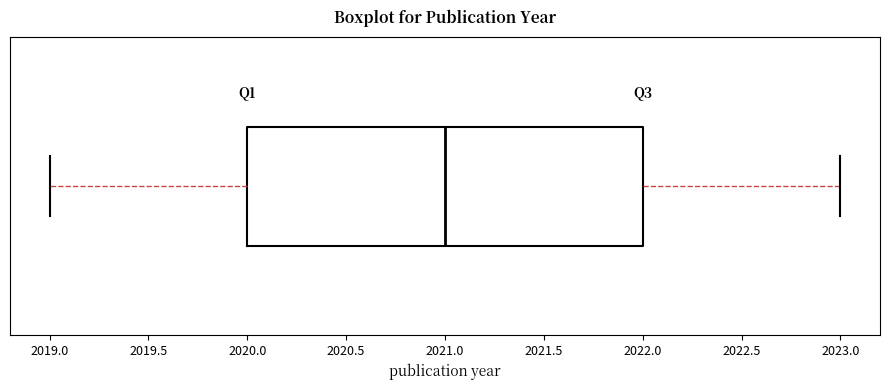

Read this box plot against the x-axis: the position of the median line, the range covered by the box, and the ends of both whiskers. The values are not printed on the chart, so give them approximately, as read against the axis.

median 2021, box 2020 to 2022, whiskers 2019 to 2023